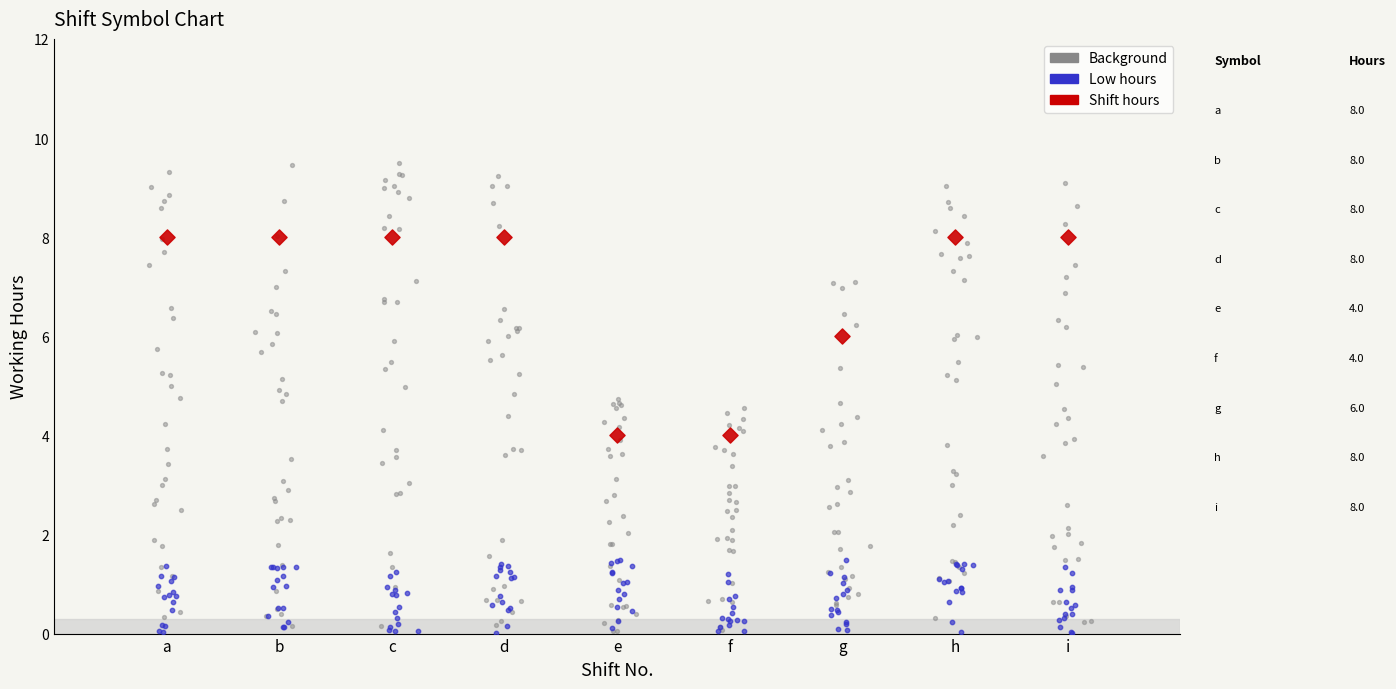

Which series has the largest Y range (max minus min)?

Background